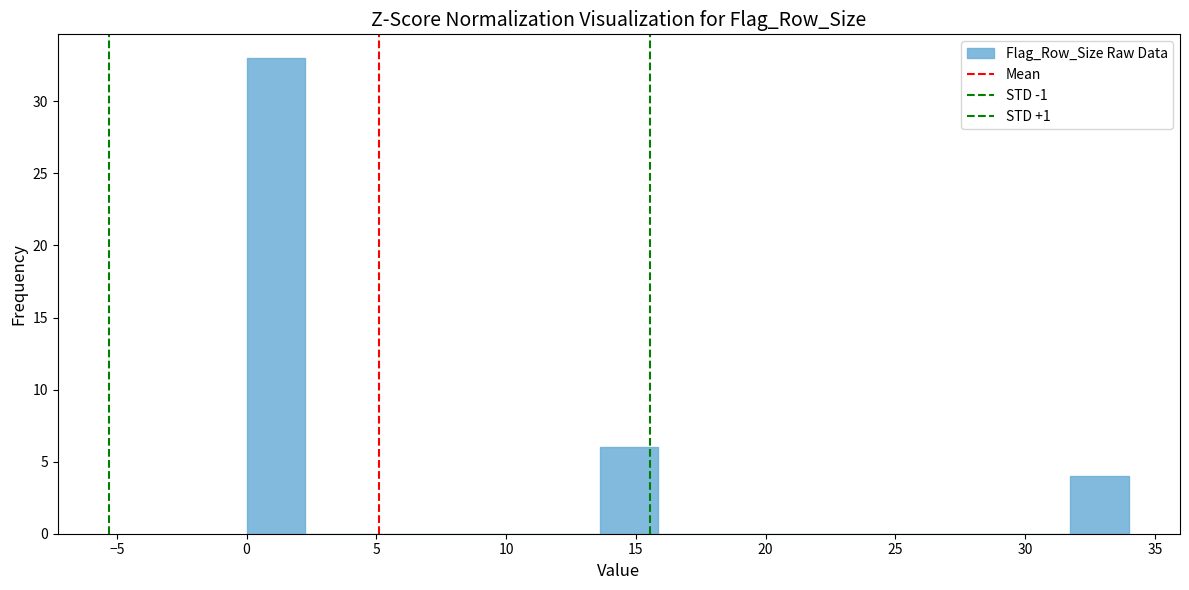

How tall is the bar that spans 31.5 to 34.0 on the x-axis? Neither the bar edges nor the heights are printed on the chart, so give them approximately, as read against the axes.

4